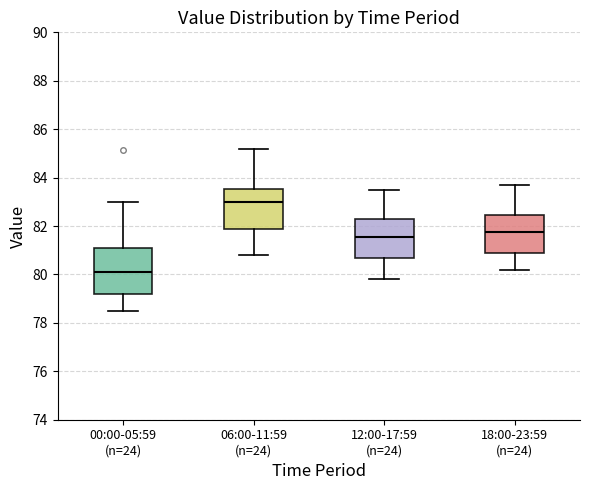

Comparing the boxes themselves (not the whiskers), which one is the tallest?

00:00-05:59 (n=24)